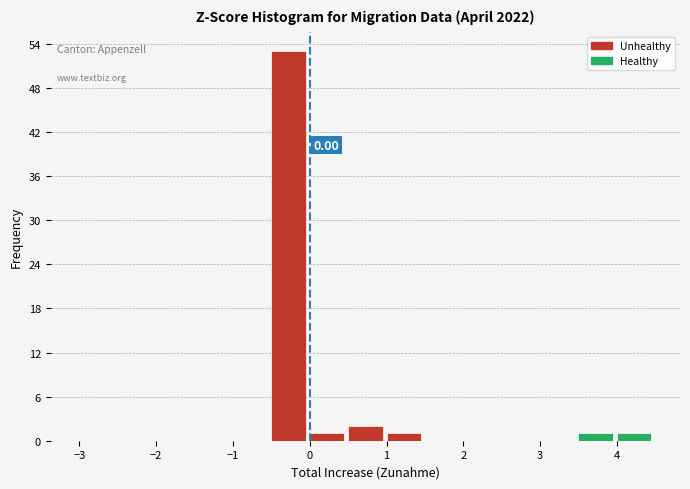

Which range on the x-axis has the tallest bar?

-0.5 to 0.0